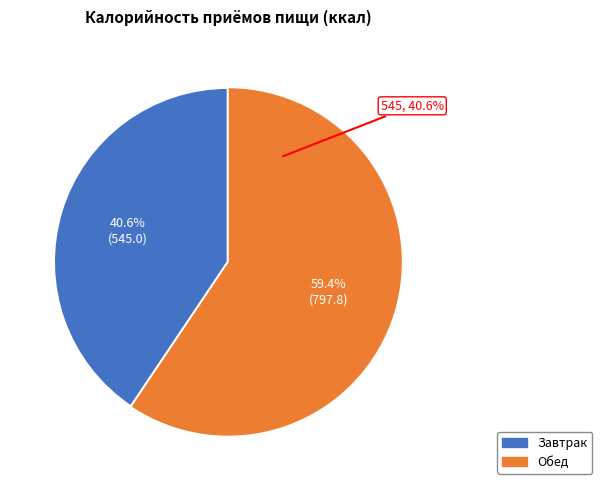

To the nearest percent, what is the difference between the Завтрак and Обед slice percentages?

19%